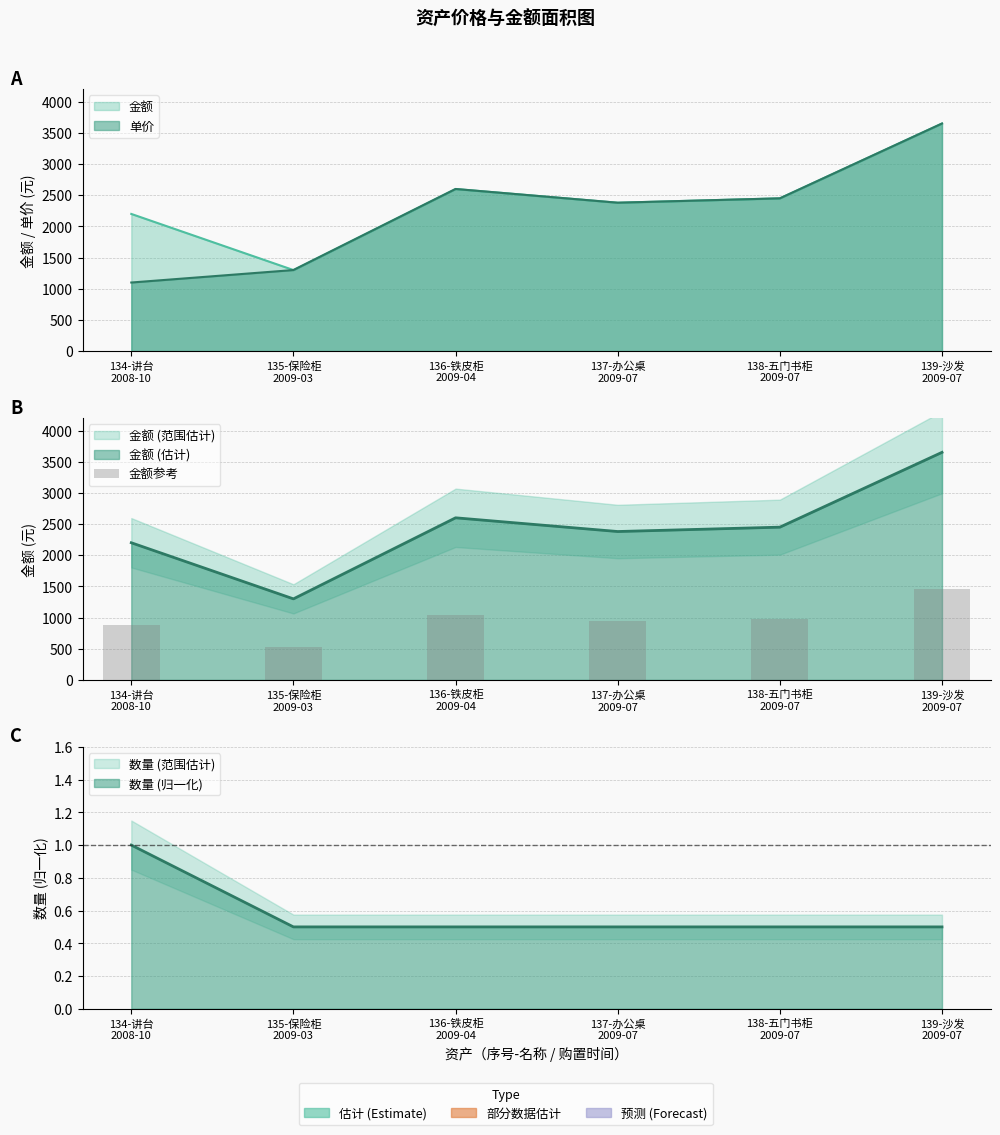

What is the difference between the second highest and second lowest values?

160